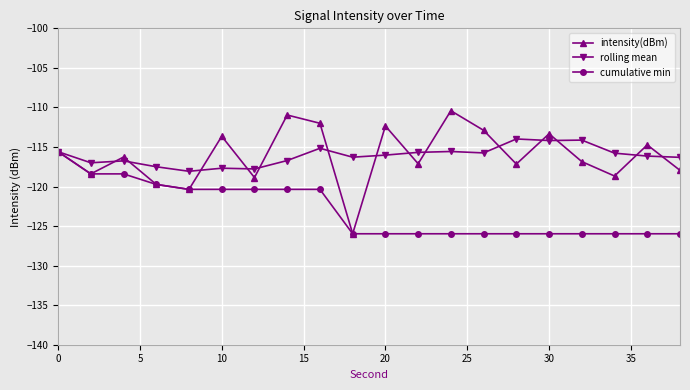

How many data points in rolling mean are above -116?

9